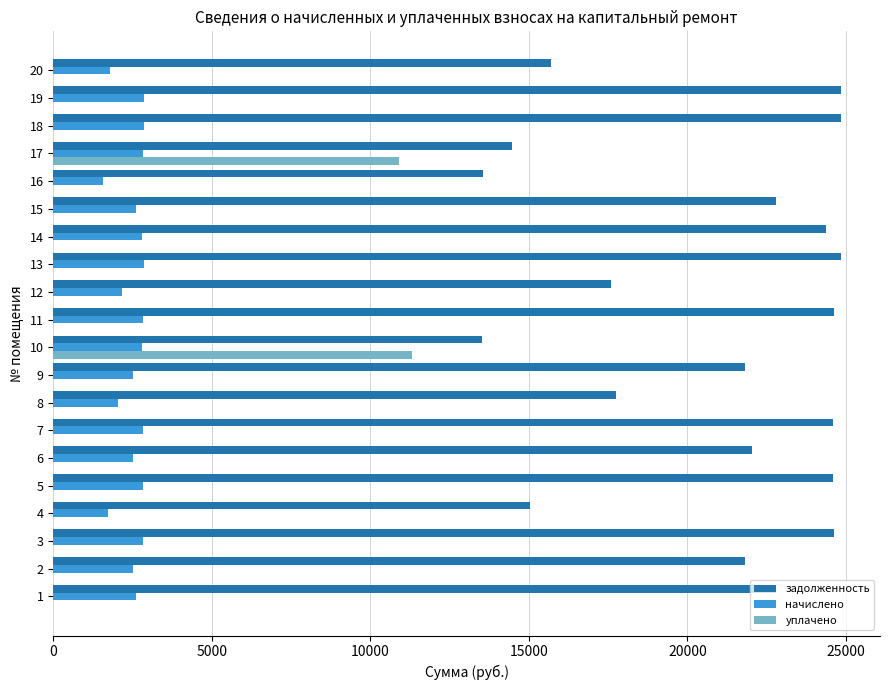

The value of начислено at 8 is 3601.8. True or false?

False